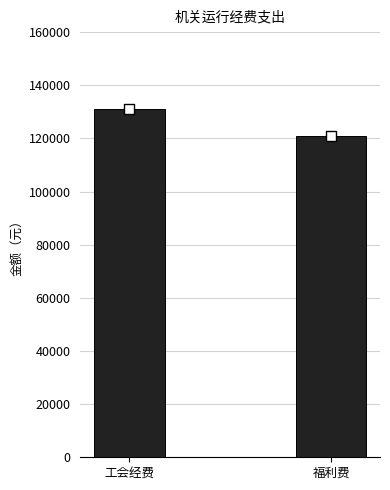

What is the change in value from 工会经费 to 福利费?

-10012.1